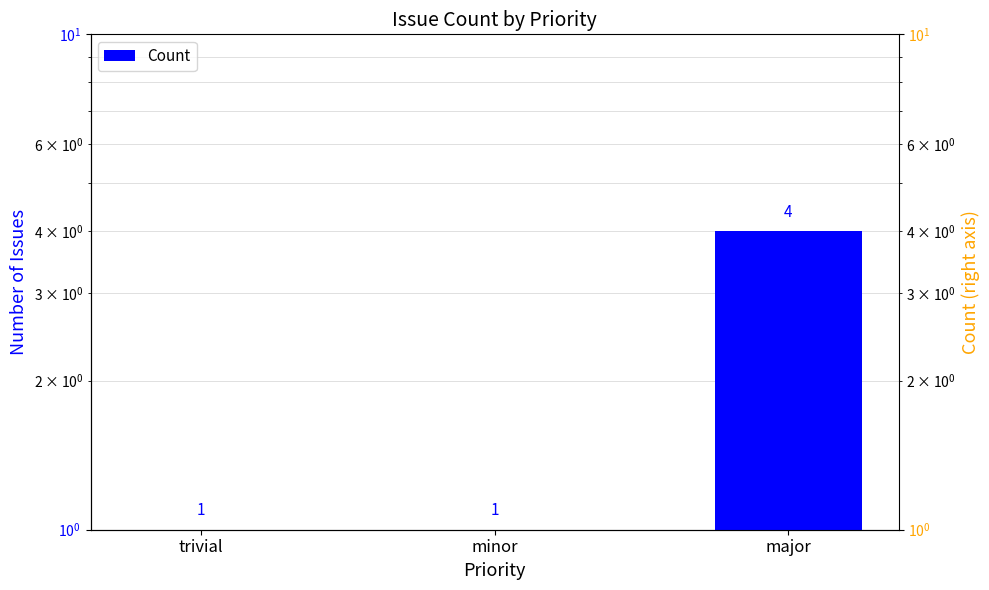

How many bars are there in total?

3